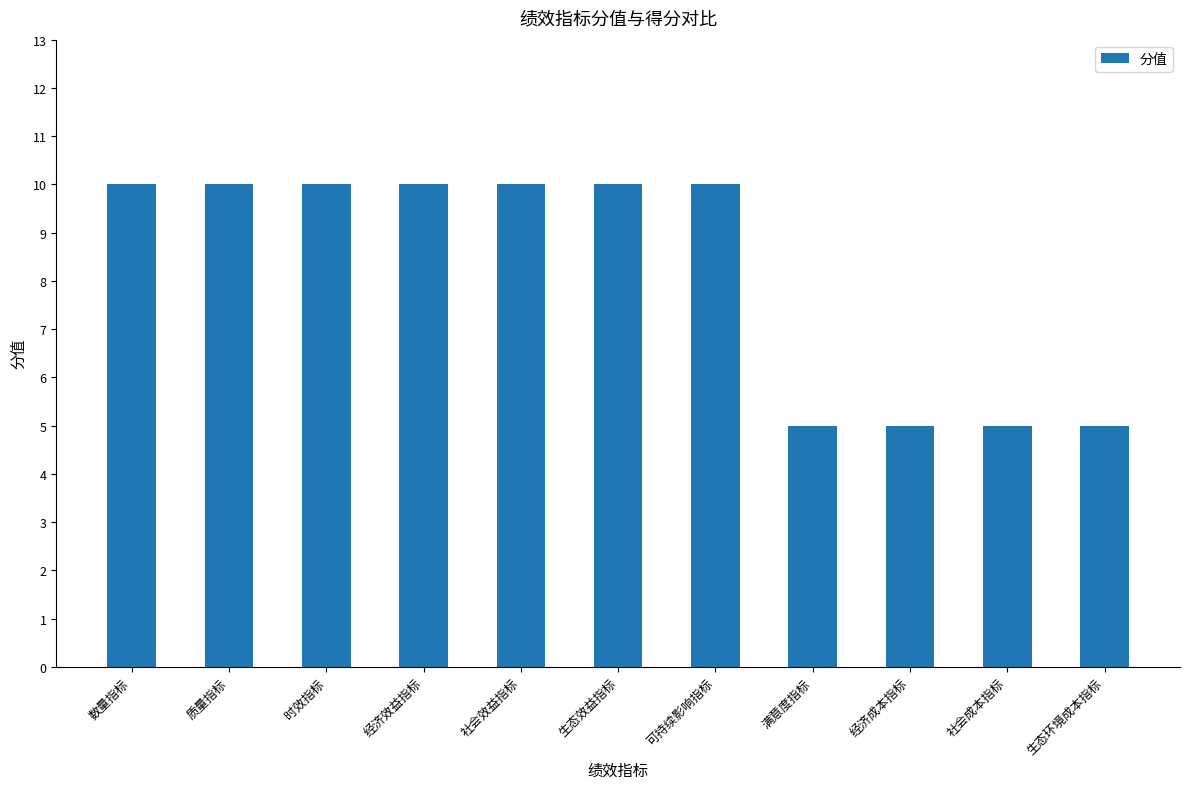

What is the smallest value displayed?

5